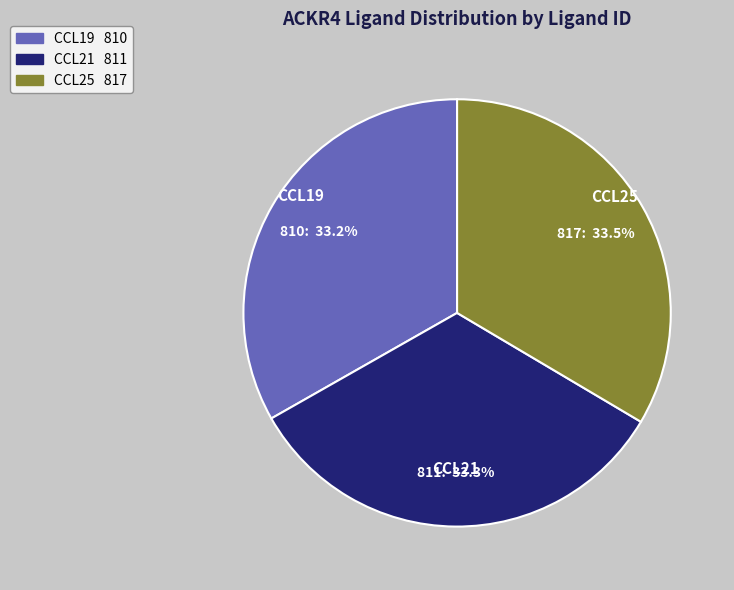

Combined, what portion of the pie is CCL21 and CCL19?

66.5%